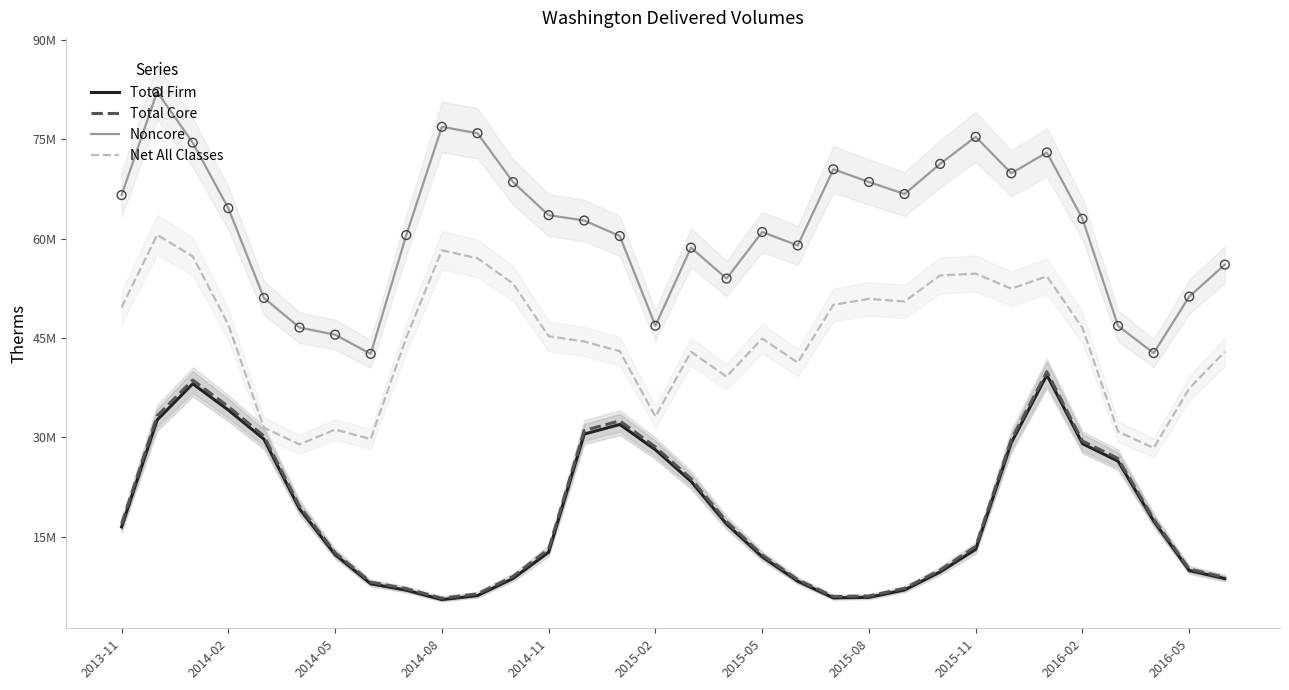

Which series reaches the minimum Y coordinate?

Total Firm